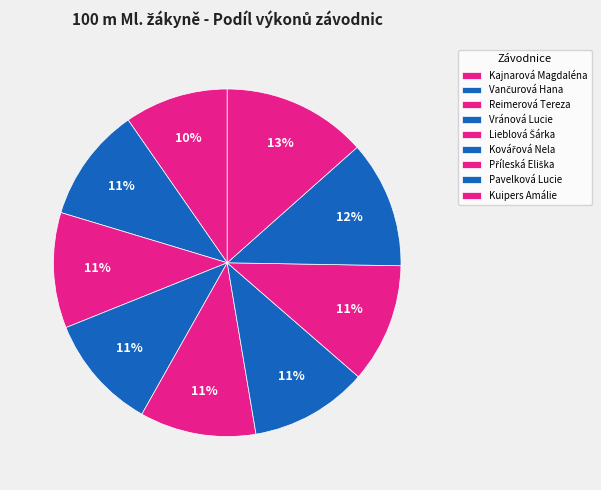

Which slice is the smallest?

Kajnarová Magdaléna